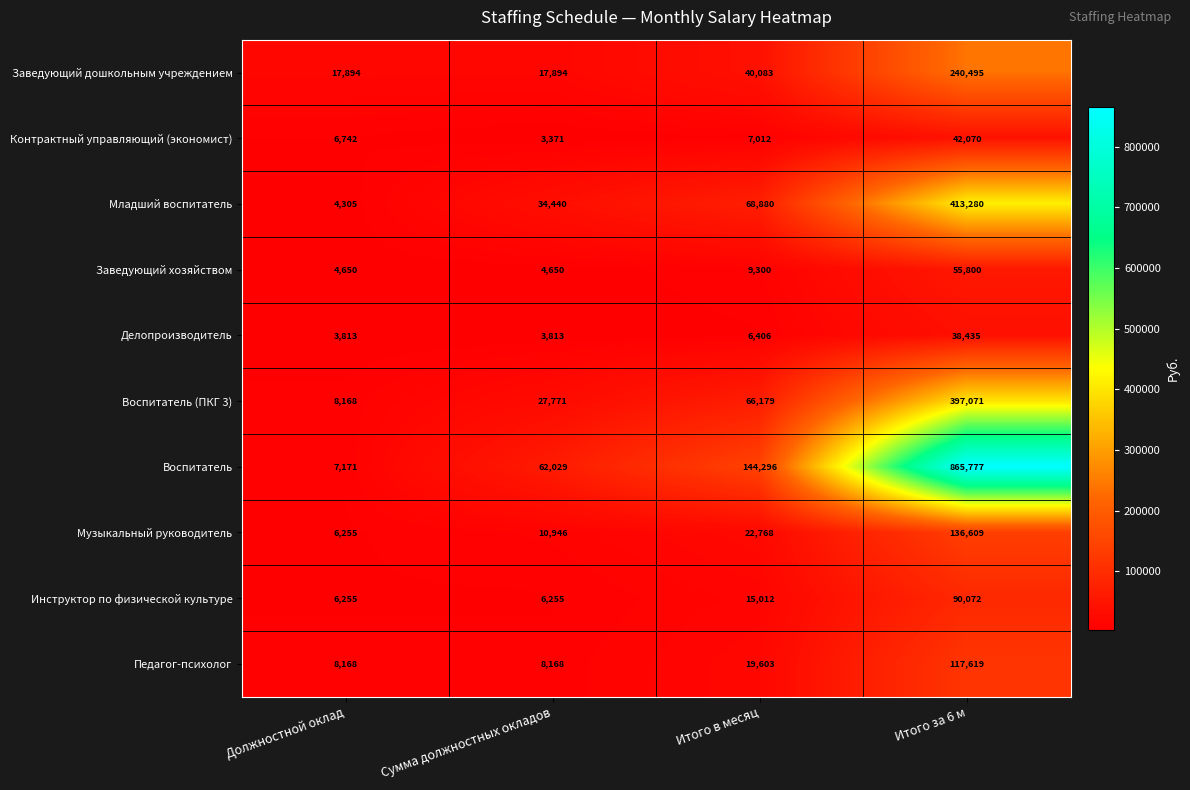

What is the minimum value shown in the chart?

3371